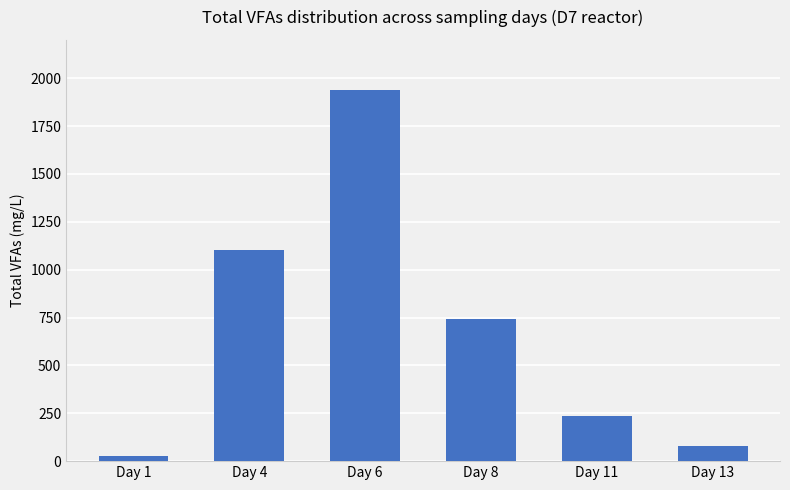

Which has a higher value, Day 13 or Day 11?

Day 11